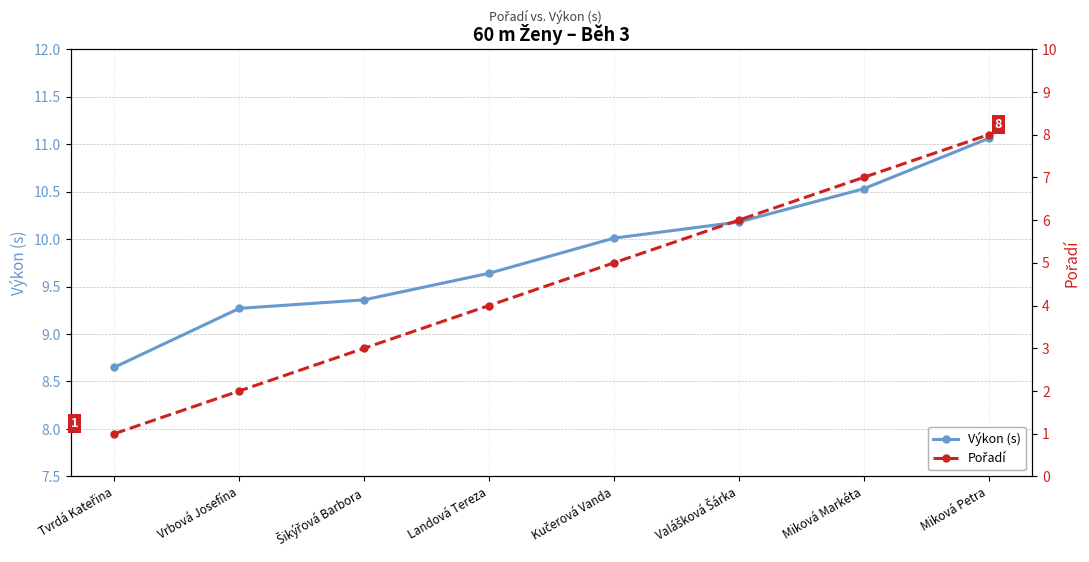

What is the value of the Pořadí point at the 8th from the left?

8.0